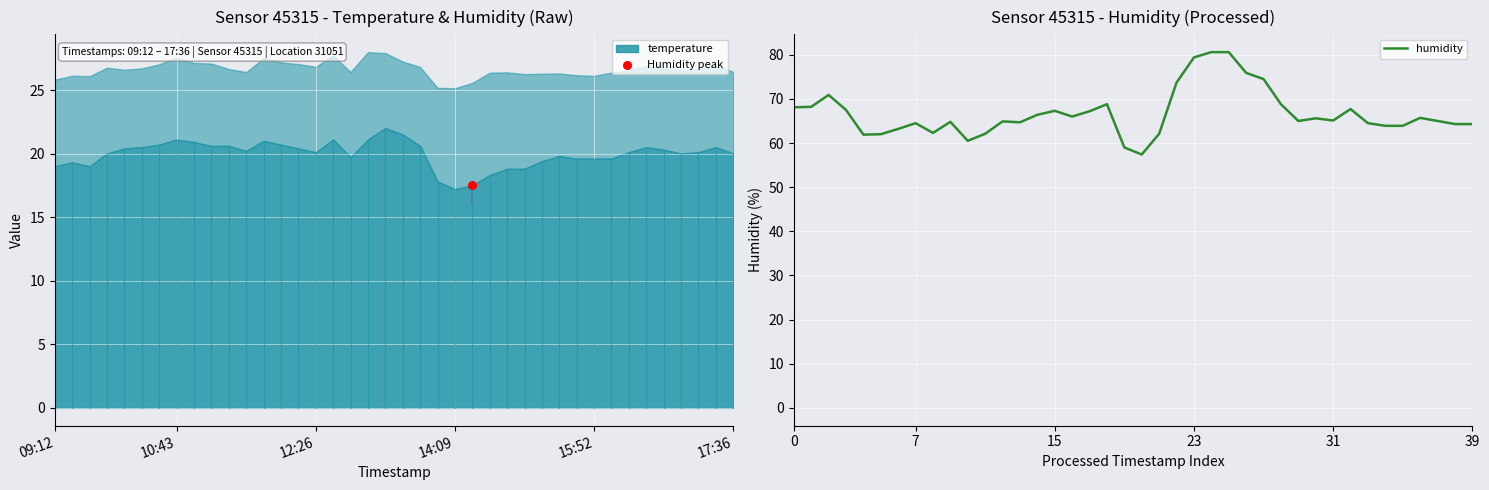

Between 39 and 37, which is larger?

37